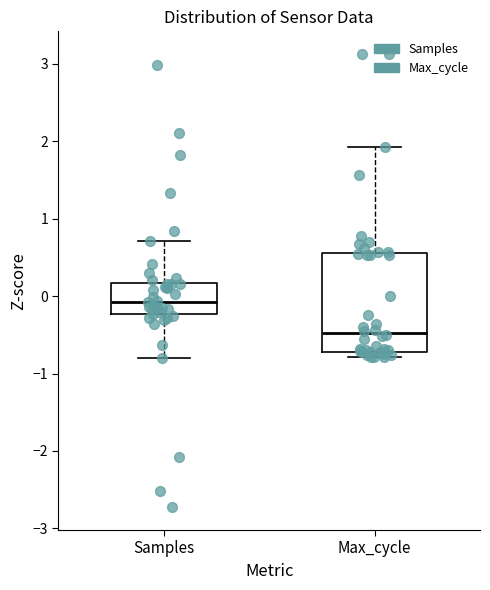

Which box has the lowest median line?

Max_cycle